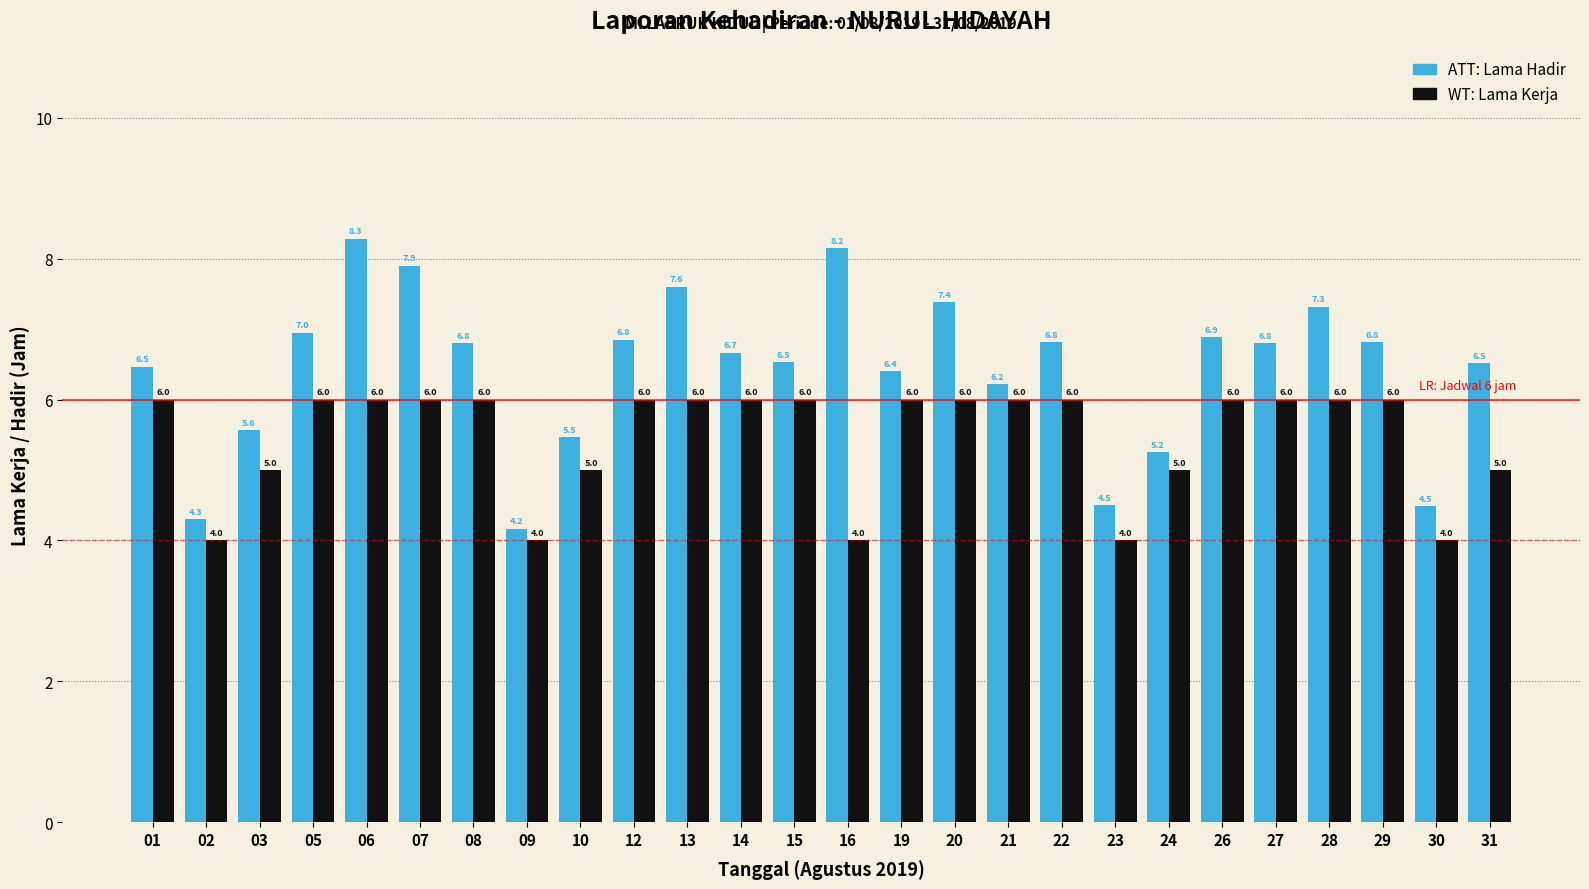

What is the total value across all series at 28?

13.3